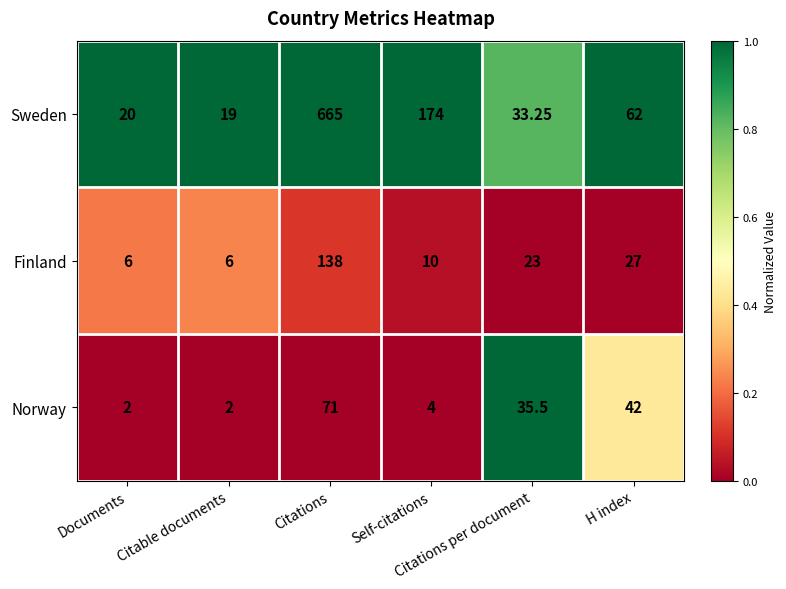

Which series has the largest range (max minus min)?

Sweden